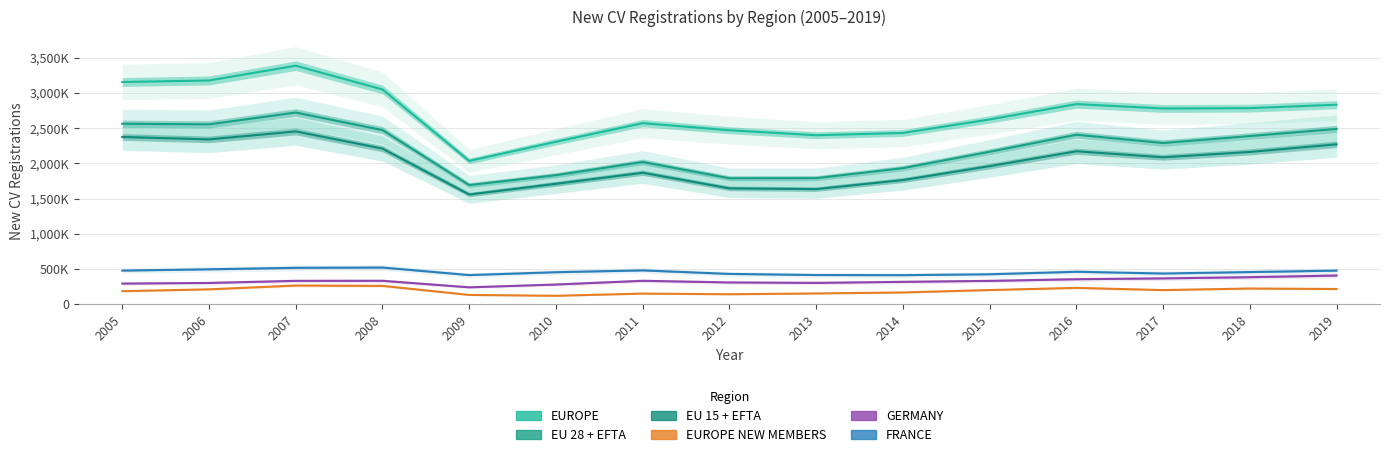

What are all the series names shown in the legend?

EUROPE, EU 28 + EFTA, EU 15 + EFTA, EUROPE NEW MEMBERS, GERMANY, FRANCE